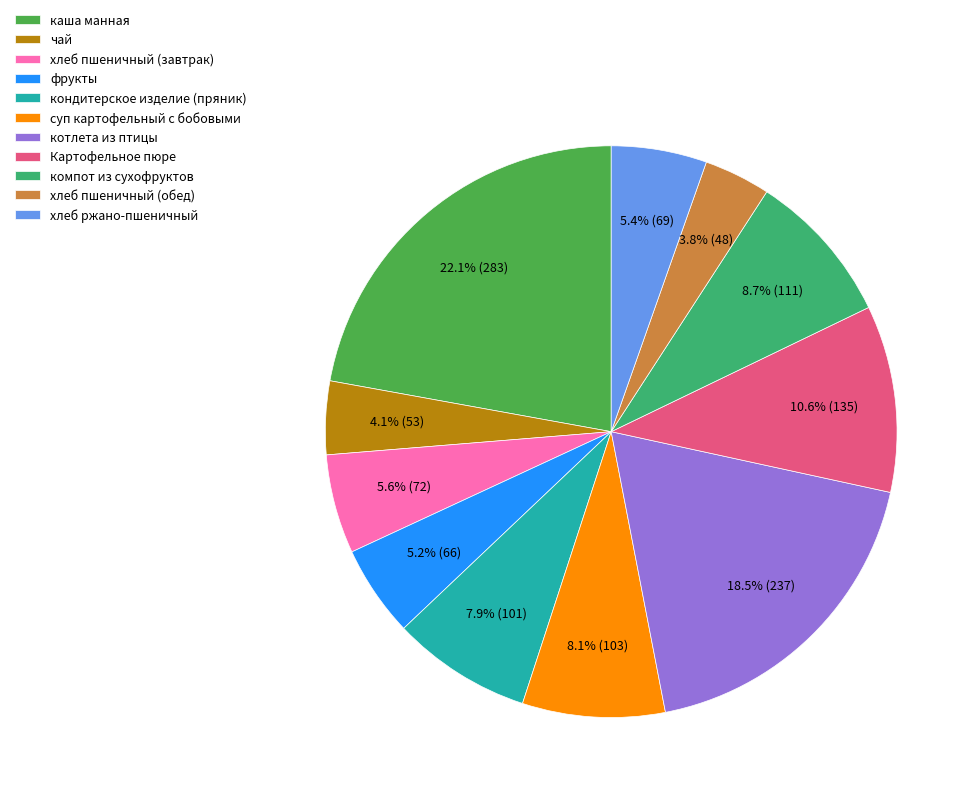

What is the largest slice in the pie chart?

каша манная